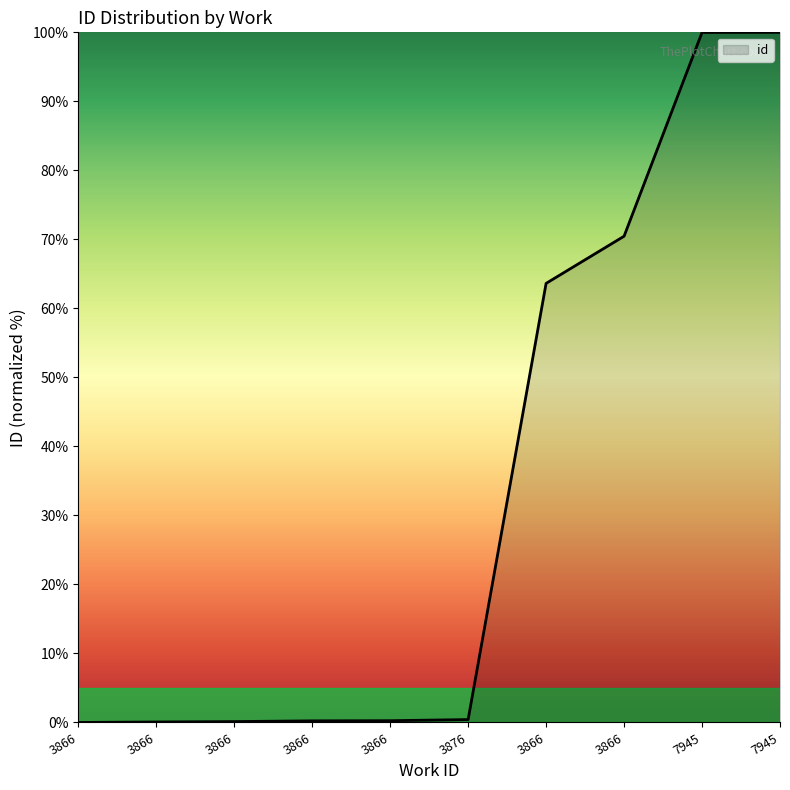

How many lines are shown in the chart?

1